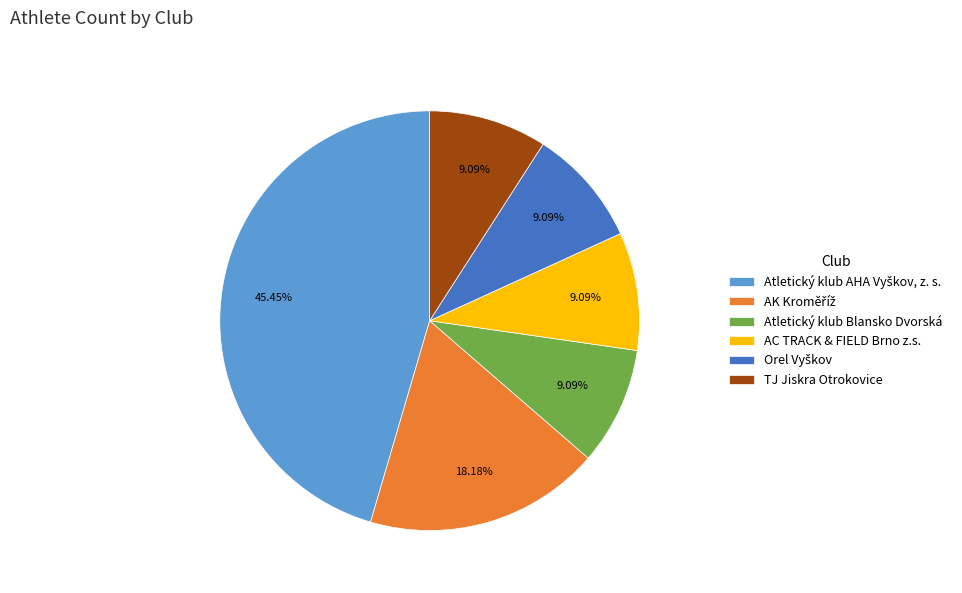

Does any single category account for the majority?

No